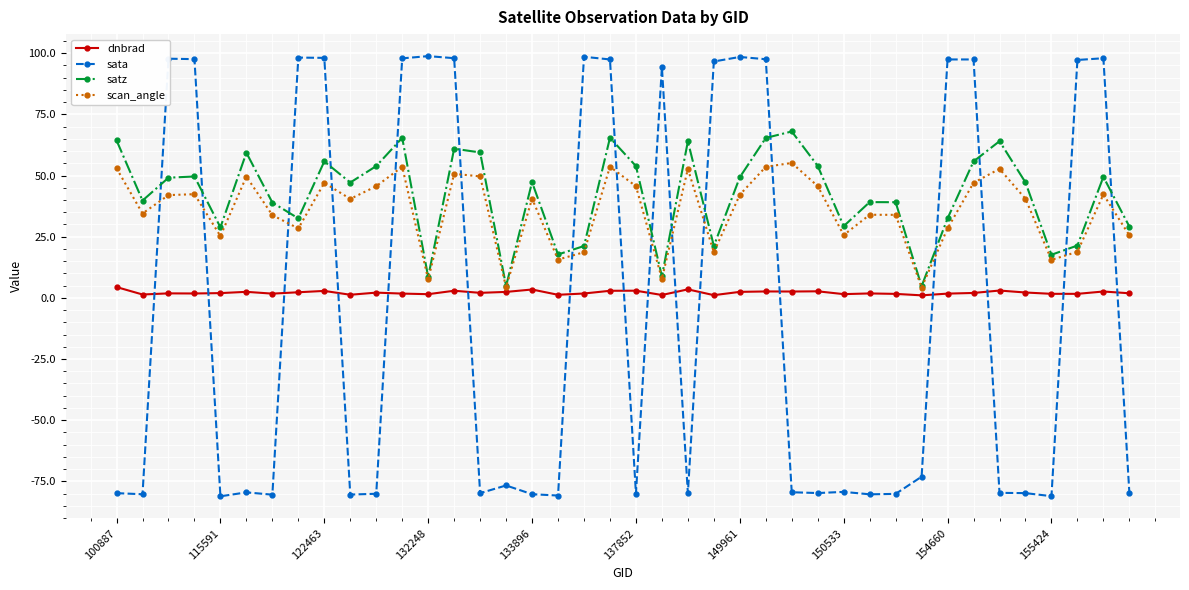

How many intersections are there between sata and dnbrad?

16